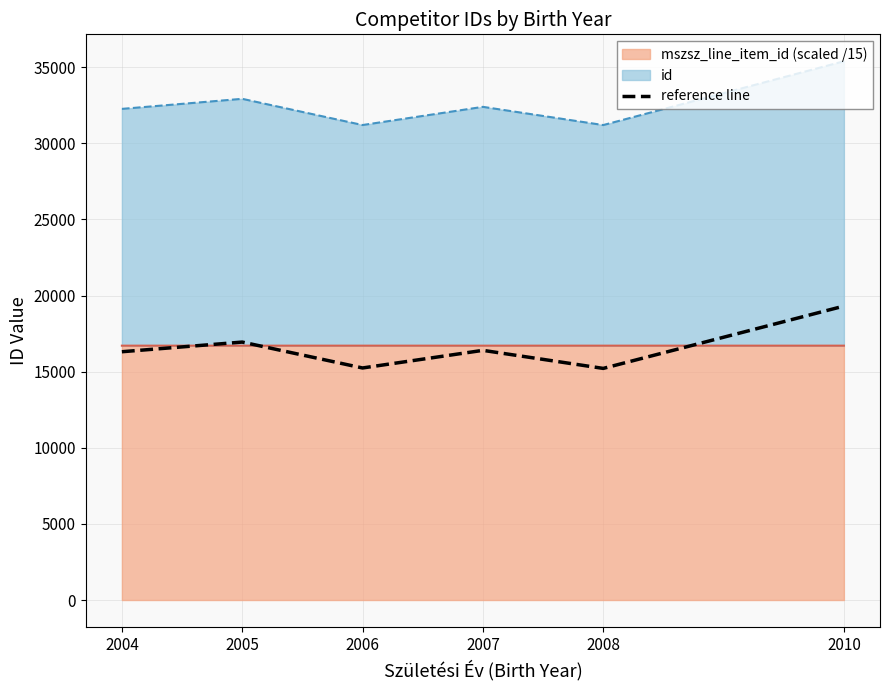

Reading left to right, what are all the values shown in this chart?

16310.6	16945.0	15244.1	16401.9	15215.5	19309.3